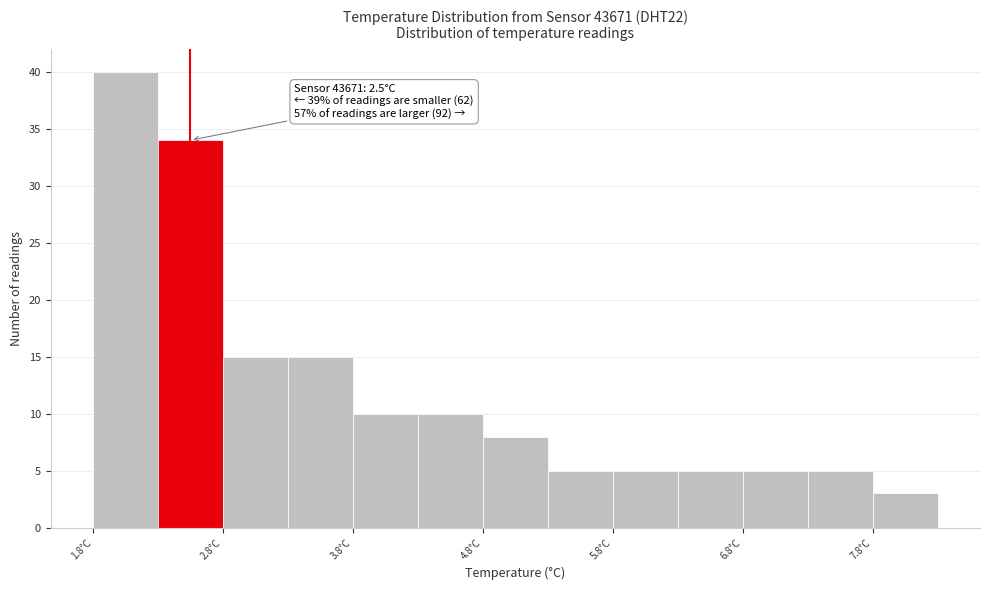

Over which range of the x-axis is the bar tallest?

1.75 to 2.25